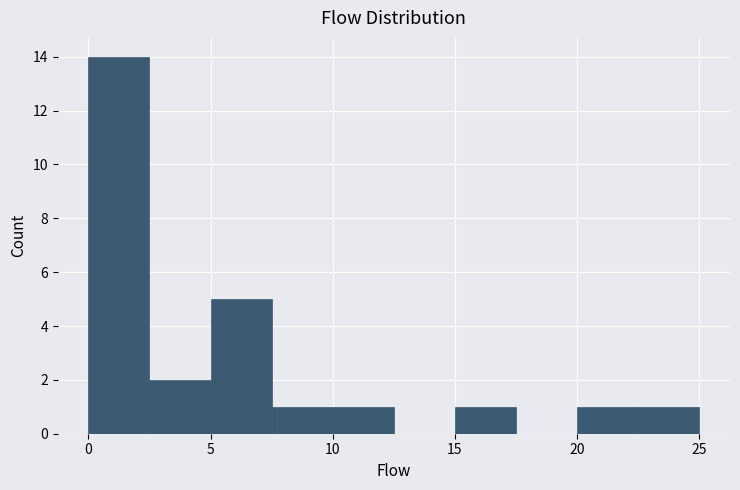

What is the height of the bar covering 10.0 to 12.5 on the x-axis? The values are not printed on the chart, so give them approximately, as read against the axis.

1